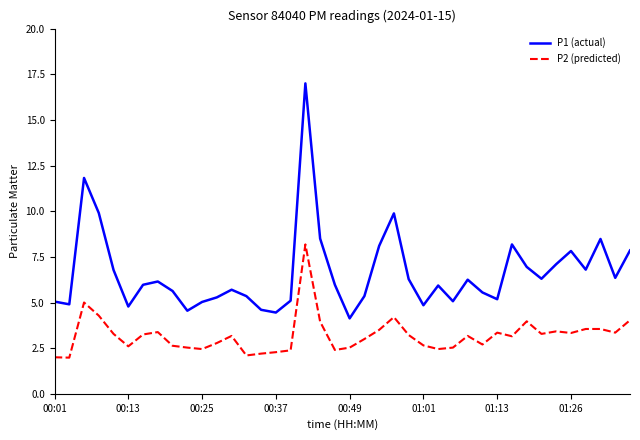

What is the greatest value displayed?

17.0